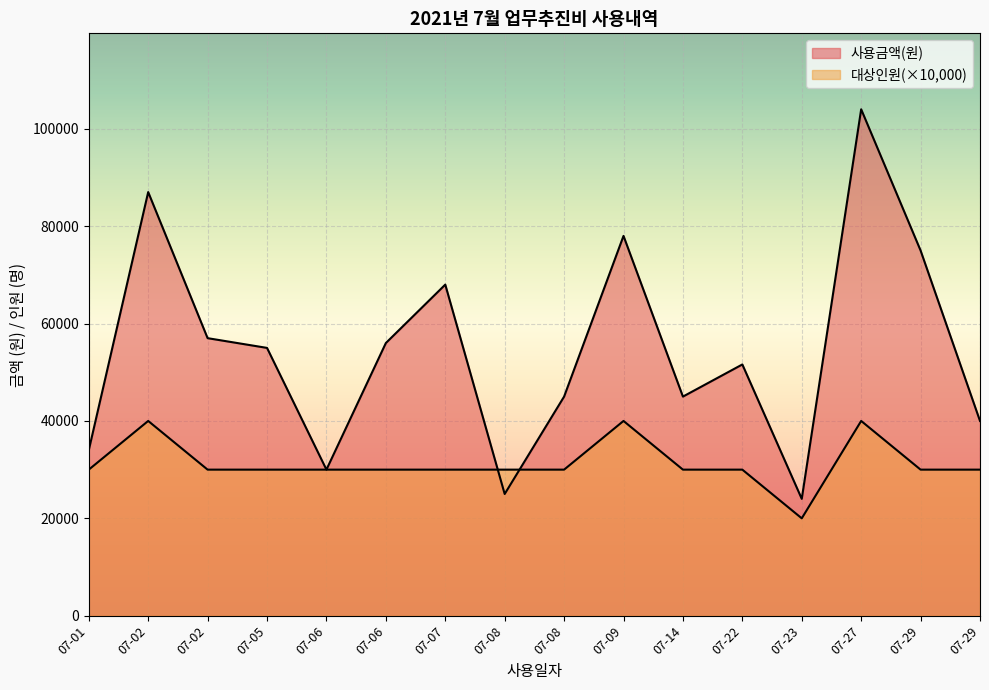

Which category has the lowest value in the 사용금액(원) series?

07-23